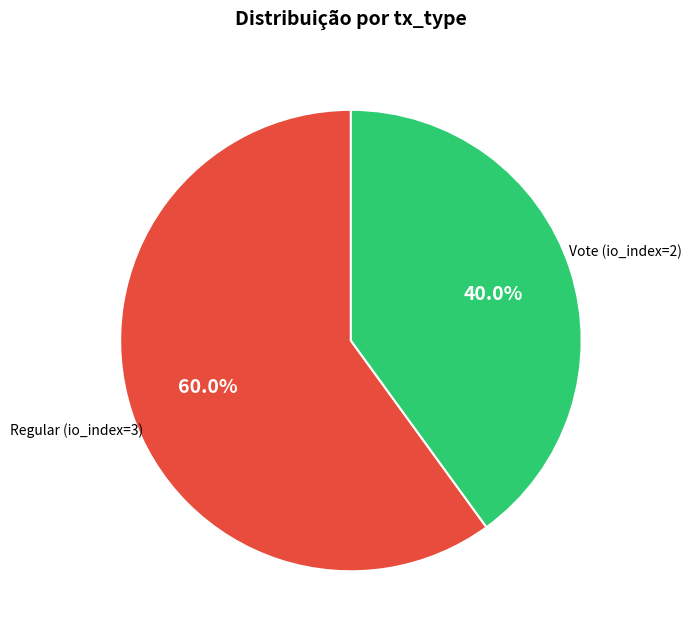

What percentage do Regular (io_index=3) and Vote (io_index=2) together represent?

100.0%